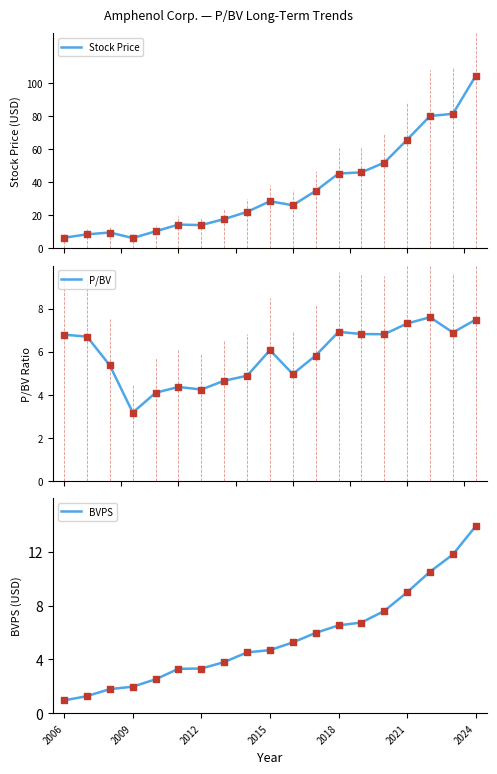

What are all the series names shown in the legend?

Stock Price, P/BV, BVPS